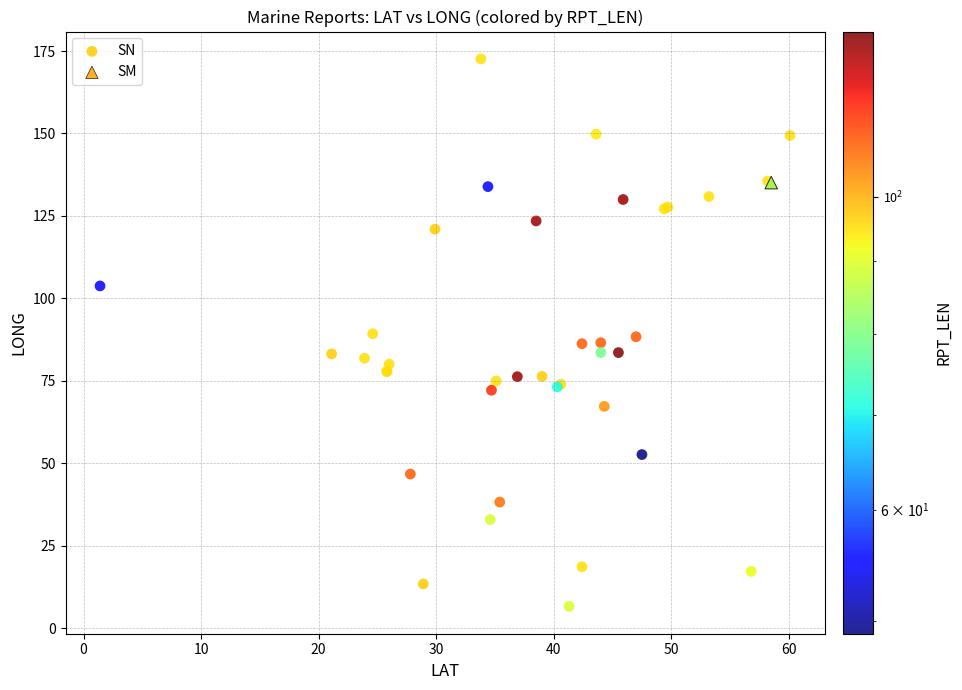

Which series contains the lowest Y value?

SN